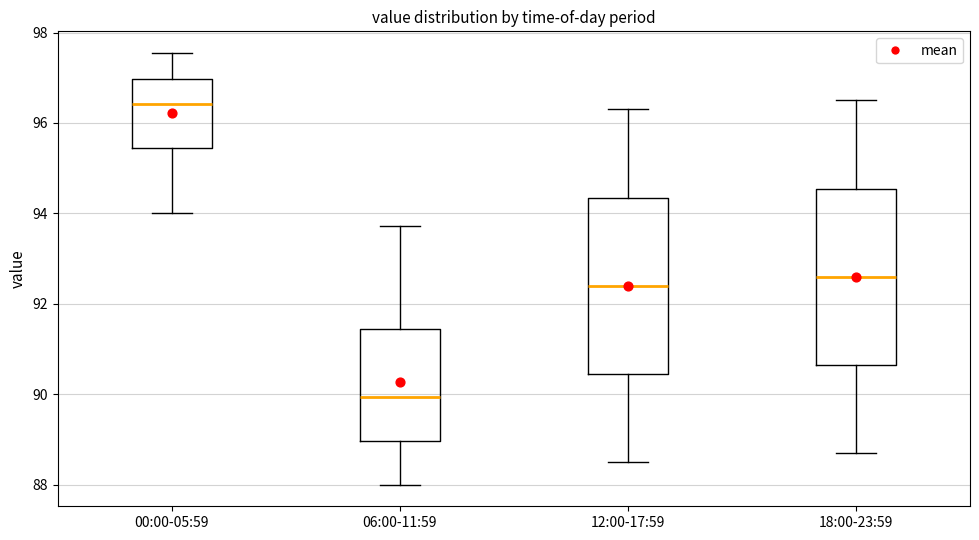

Reading left to right, read every box against the y-axis: the position of its median line, the range the box covers, and the ends of its whiskers. The values are not printed on the chart, so give them approximately, as read against the axis.

00:00-05:59: median 96.4, box 95.4 to 97.0, whiskers 94.0 to 97.6
06:00-11:59: median 90.0, box 89.0 to 91.4, whiskers 88.0 to 93.8
12:00-17:59: median 92.4, box 90.4 to 94.4, whiskers 88.6 to 96.4
18:00-23:59: median 92.6, box 90.6 to 94.6, whiskers 88.8 to 96.6